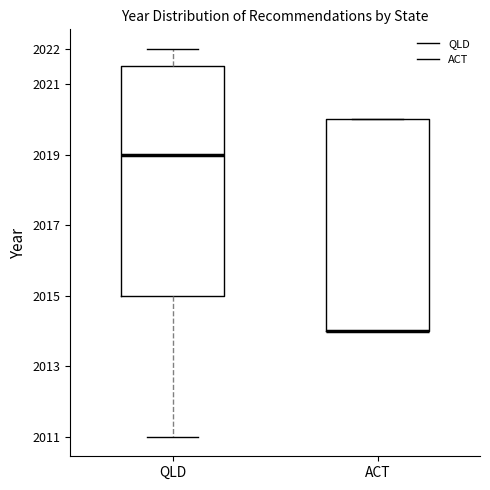

Where is the upper edge of the box for QLD on the y-axis? The values are not printed on the chart, so give them approximately, as read against the axis.

2021.5